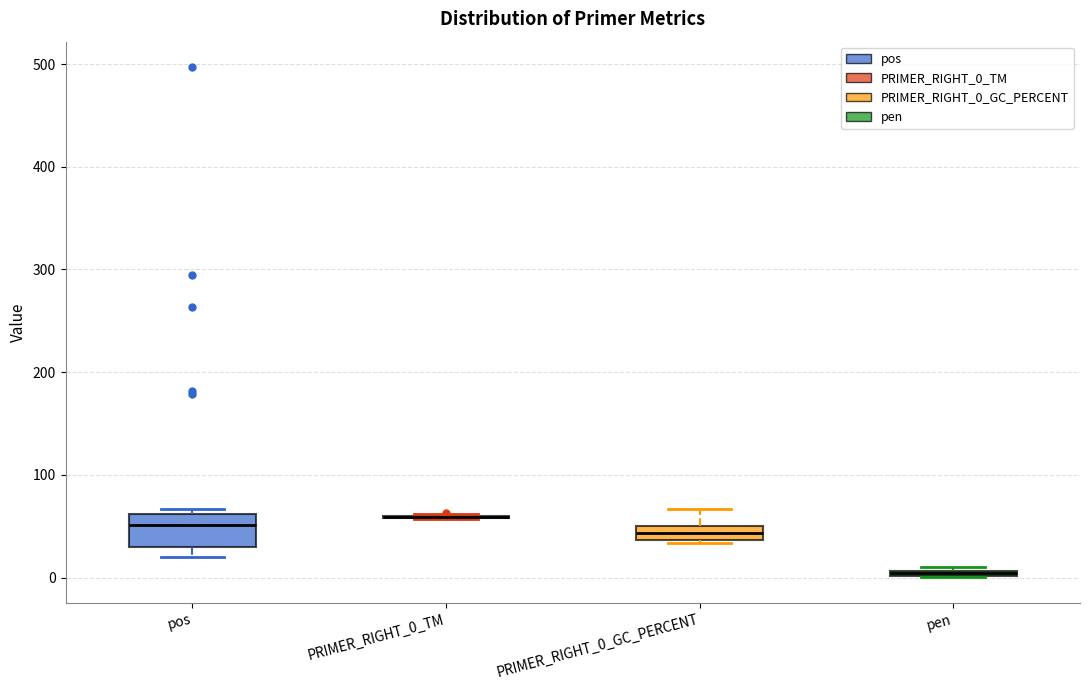

Which box is the tallest, from its lower edge to its upper edge?

pos